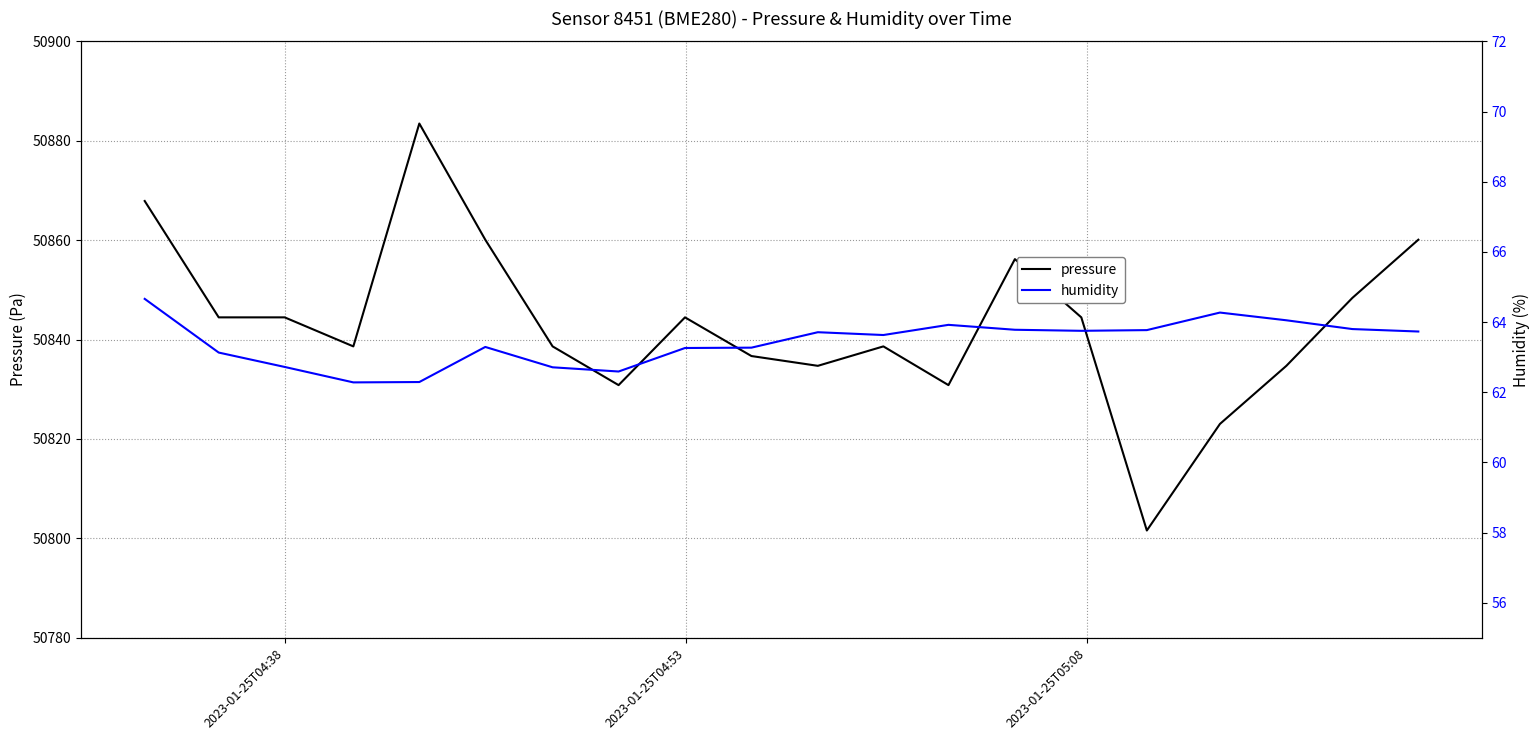

What is the greatest value displayed?

50883.5